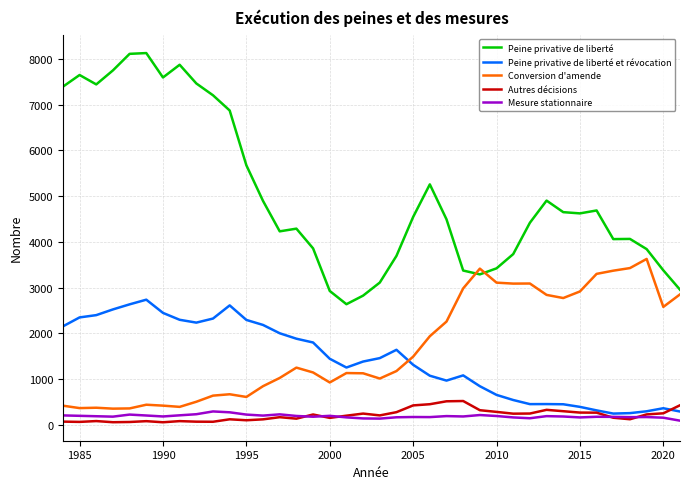

Which series has the largest range (max minus min)?

Peine privative de liberté